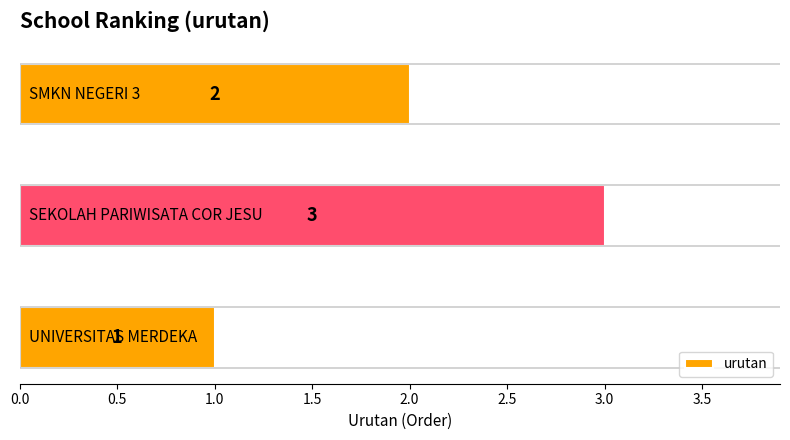

What is the smallest value displayed?

1